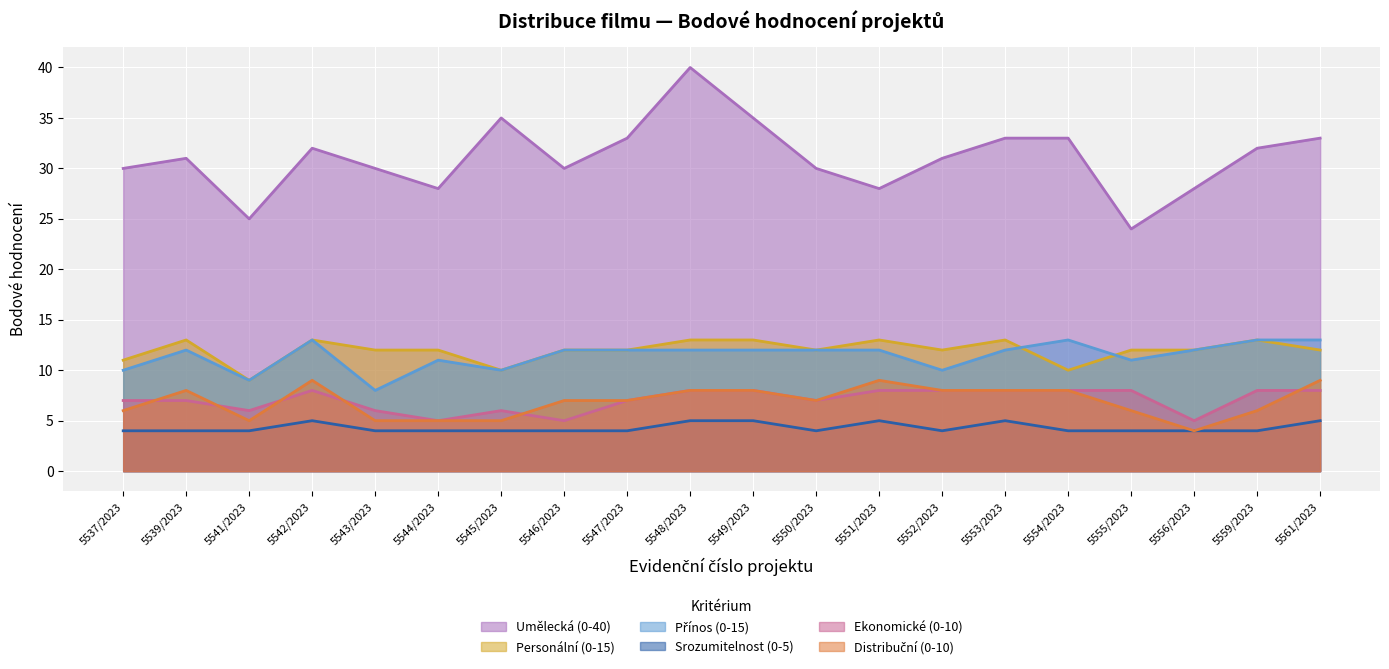

Which series has the widest spread of values?

Umělecká (0-40)